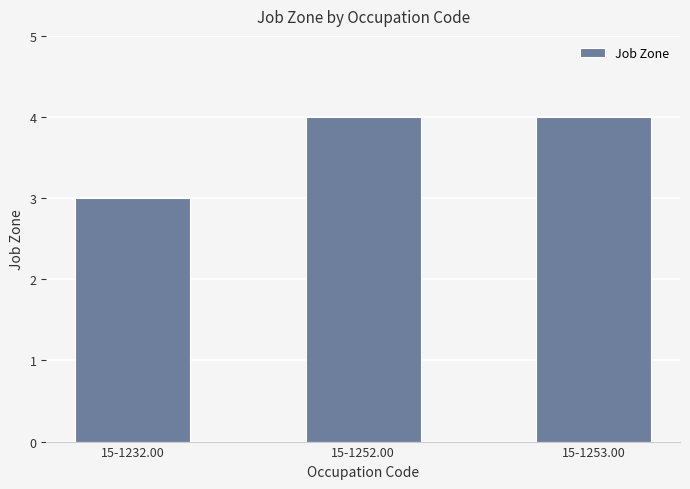

The chart shows a value of 6 at 15-1252.00. True or false?

False